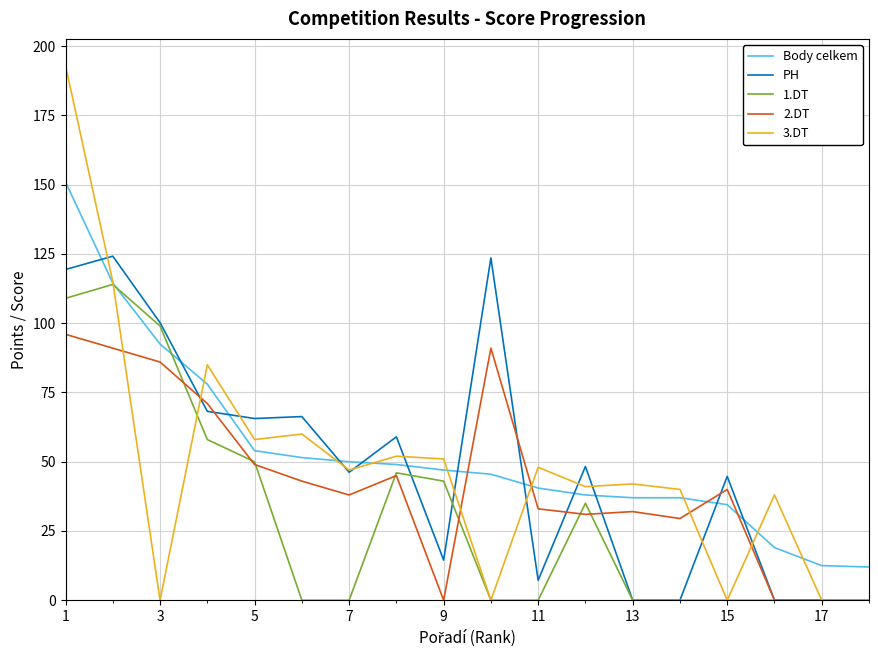

How many times do PH and Body celkem cross each other?

12